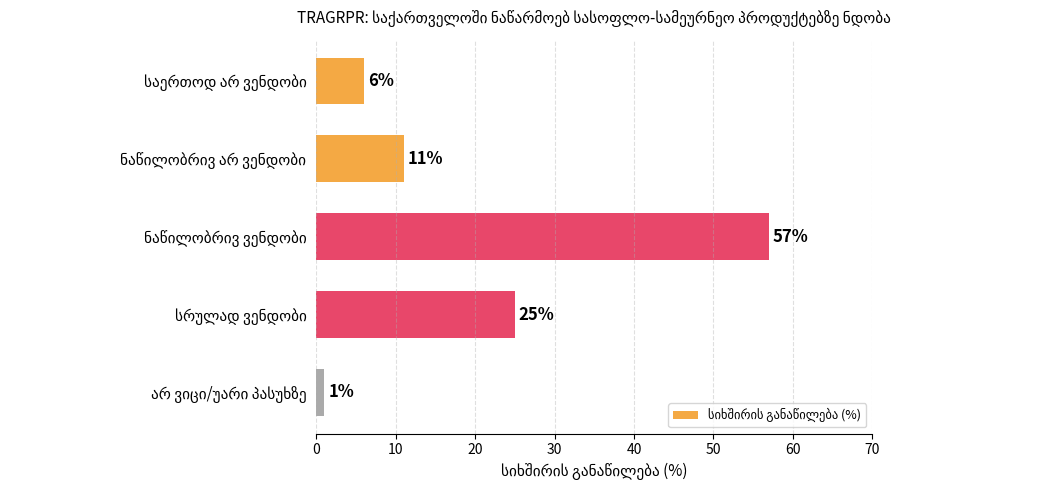

What is the value of the 2nd bar from the top?

11